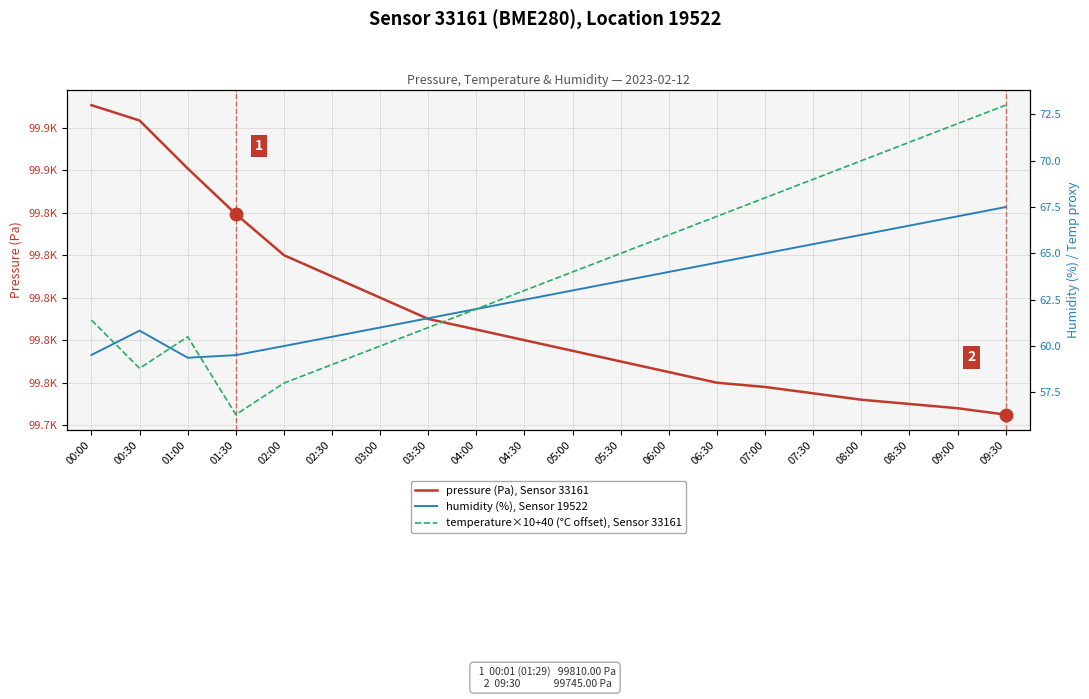

How many values in the pressure (Pa), Sensor 33161 series exceed 99780?

9